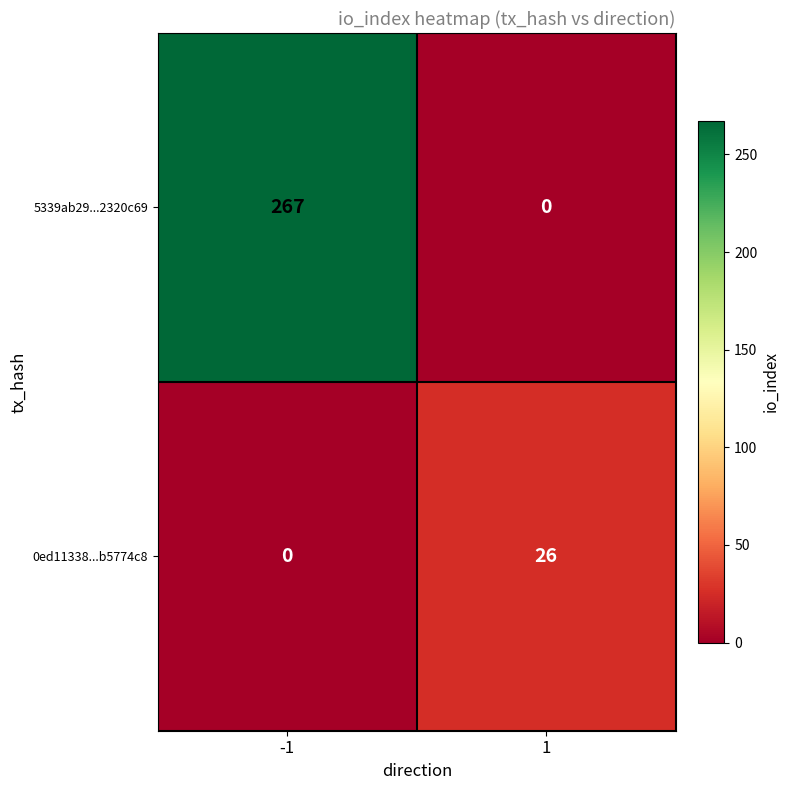

At which category is the sum across all series the highest?

-1